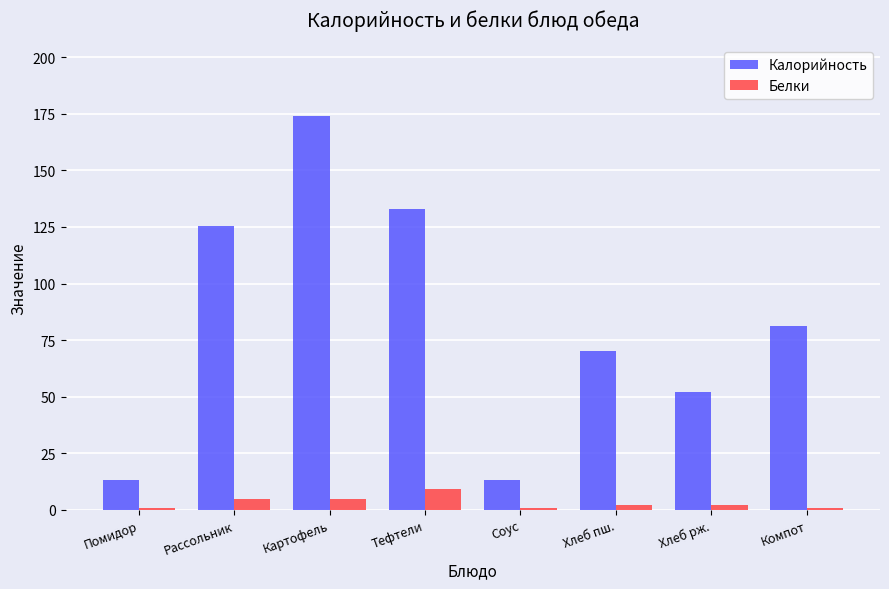

At which category does the chart reach its peak across all series?

Картофель